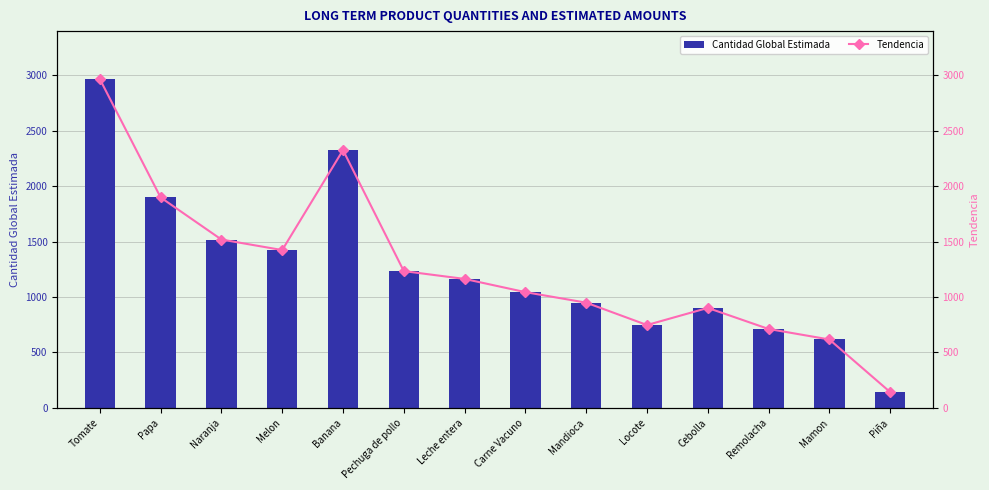

How many data points in Cantidad Global Estimada are less than 1163?

7